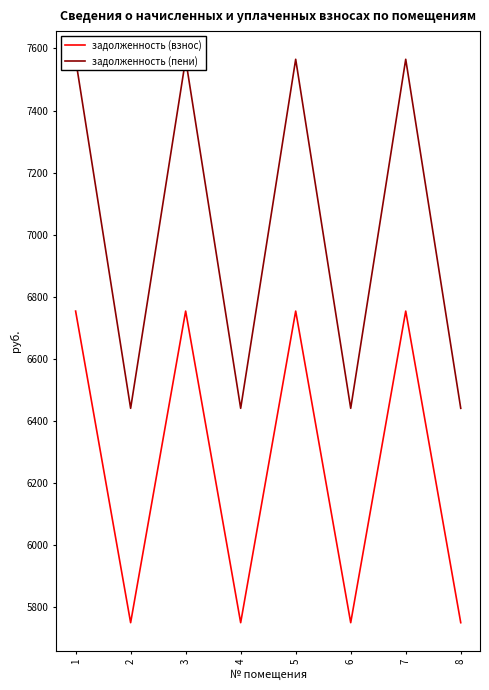

The задолженность (взнос) series shows 10001.8 at 2. True or false?

False